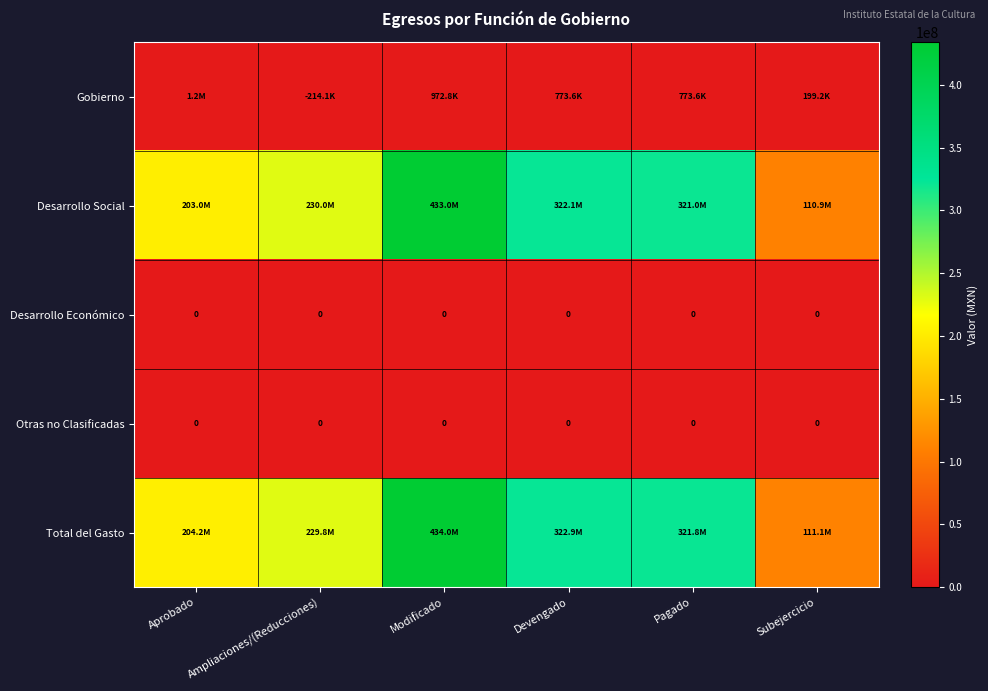

At which label does Desarrollo Social reach its minimum?

Subejercicio